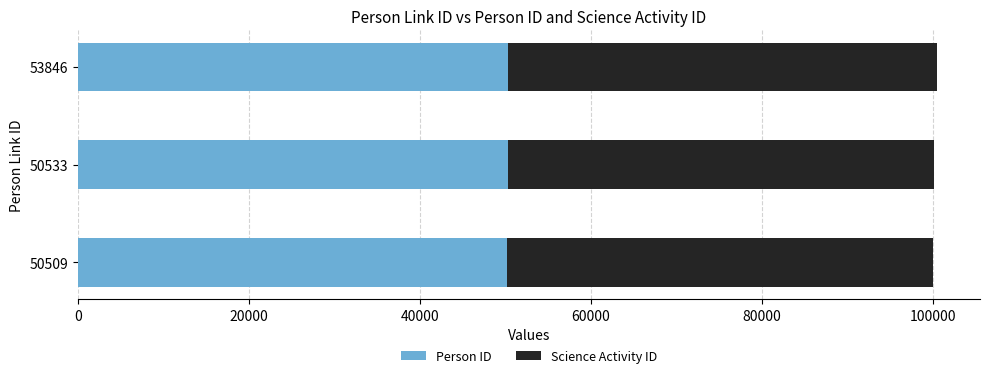

True or false: Person ID has a value of 50364 at 53846.

True